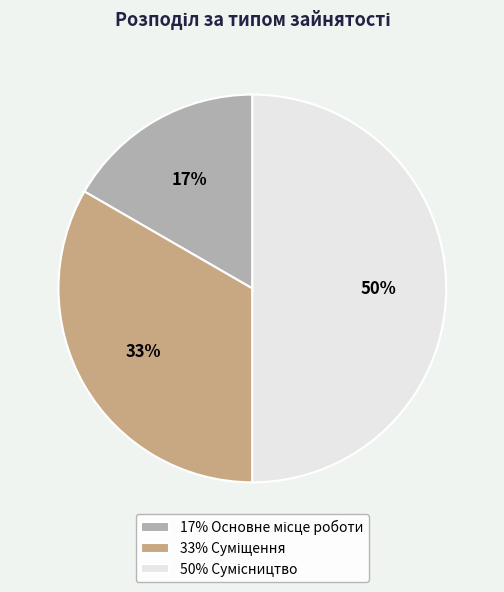

To the nearest percent, what is the average slice percentage?

33%